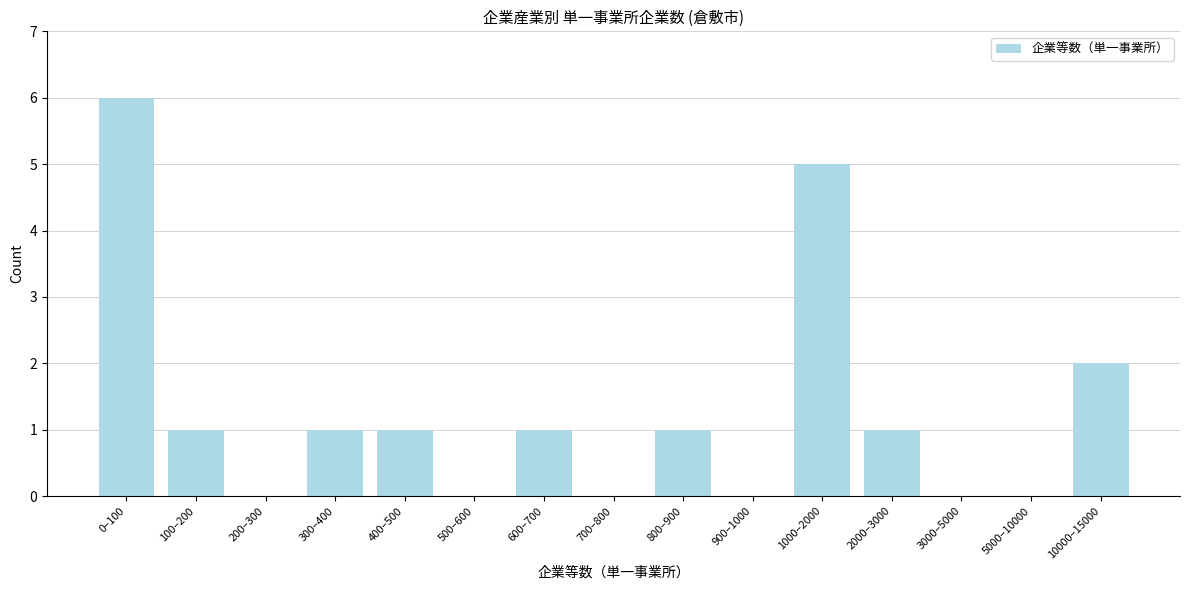

Reading left to right, what are all the values shown in this chart?

0–100=6	100–200=1	200–300=0	300–400=1	400–500=1	500–600=0	600–700=1	700–800=0	800–900=1	900–1000=0	1000–2000=5	2000–3000=1	3000–5000=0	5000–10000=0	10000–15000=2